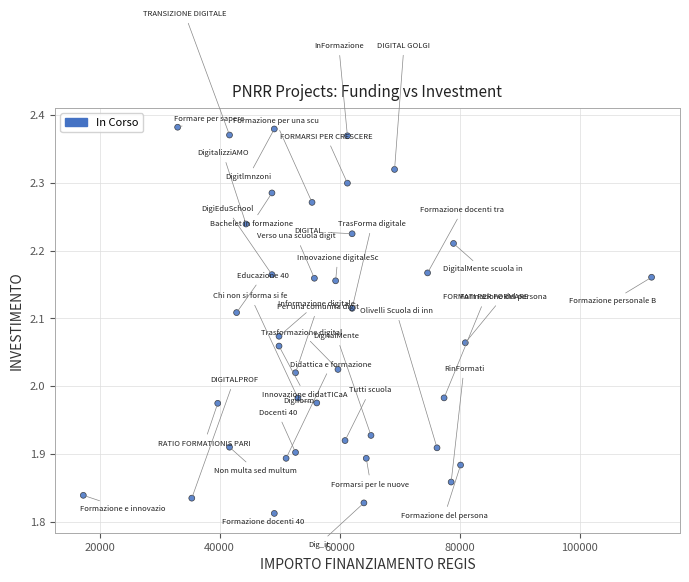

What is the range of Y values (max minus min)?

0.6